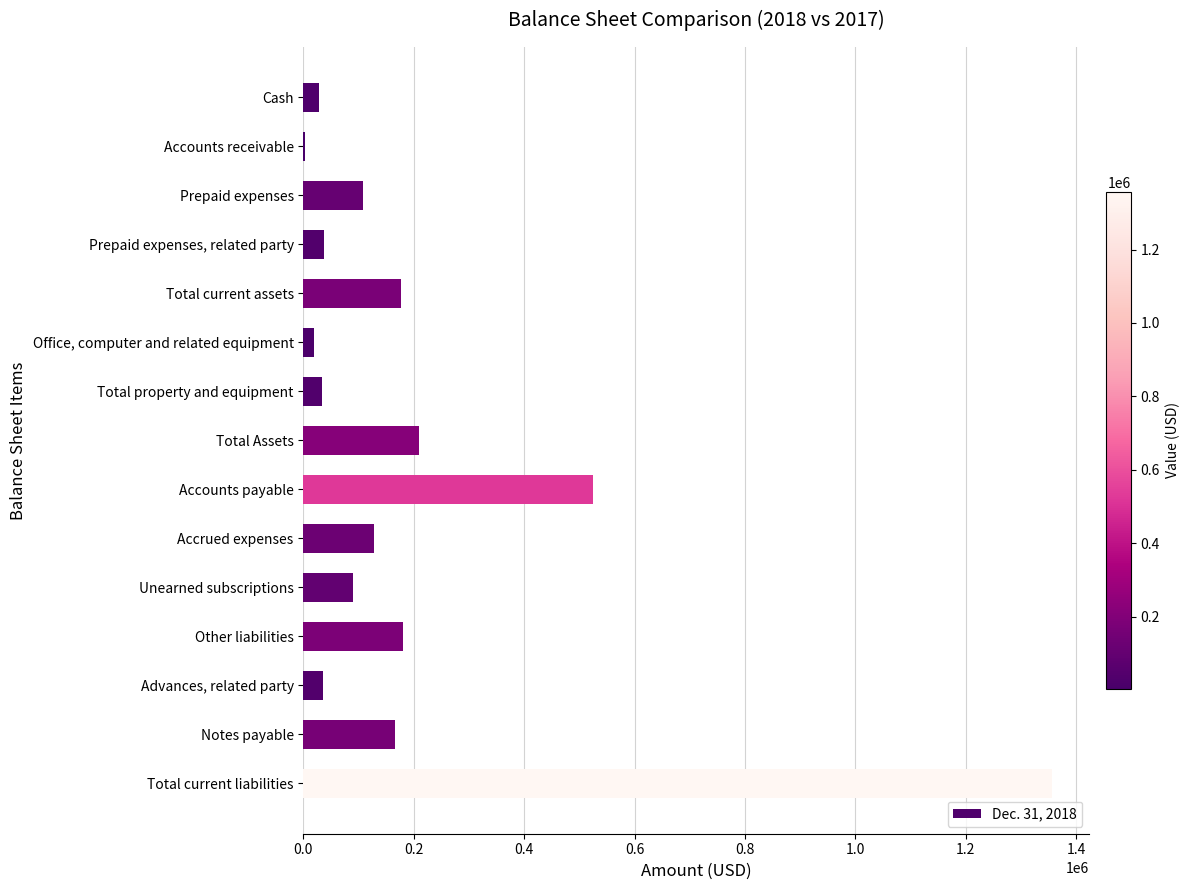

How many series are shown in this chart?

1